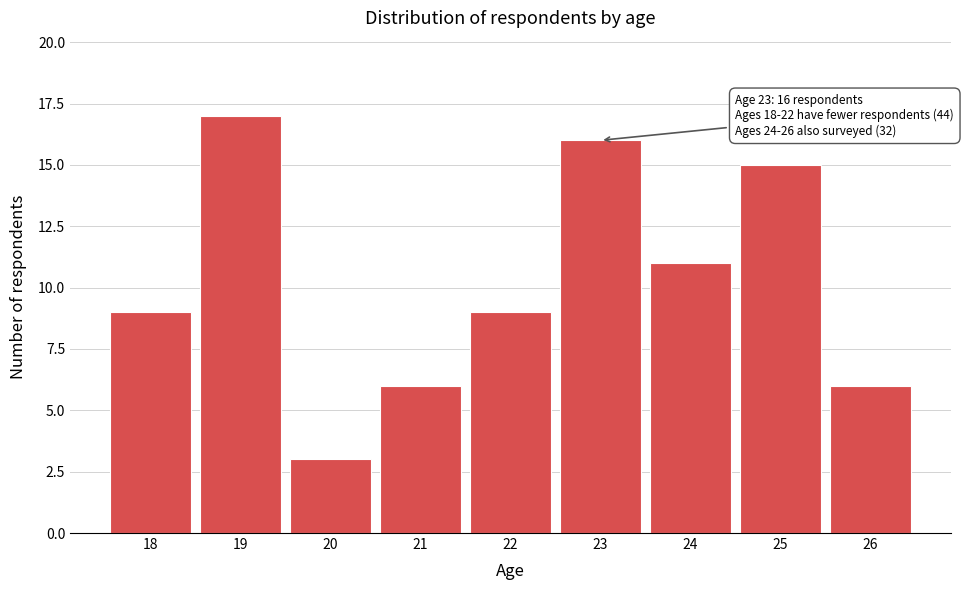

Reading right to left, what are all the values shown in this chart?

26=6	25=15	24=11	23=16	22=9	21=6	20=3	19=17	18=9